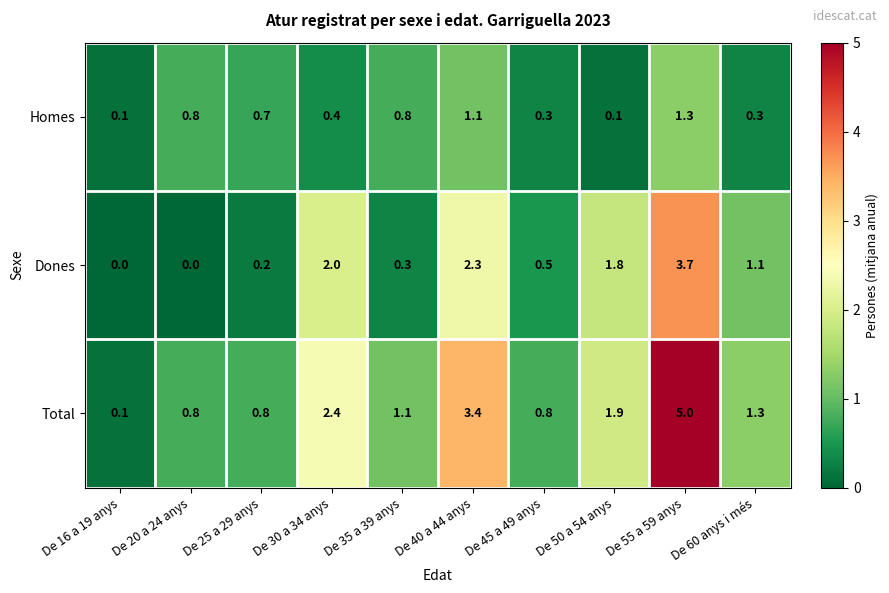

What is the approximate value of Homes at De 45 a 49 anys?

0.3